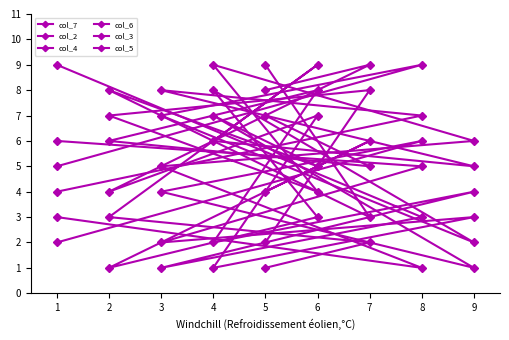

Which has a higher value, 9 or 2?

2